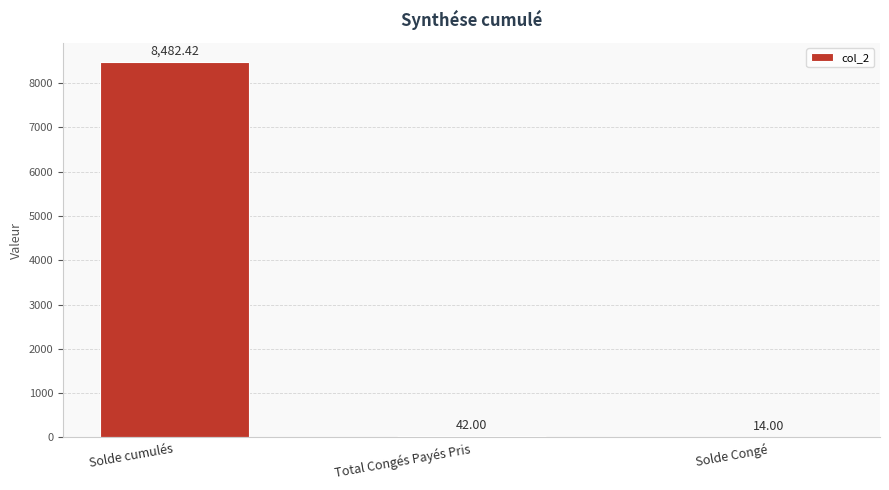

Are the bars horizontal?

No